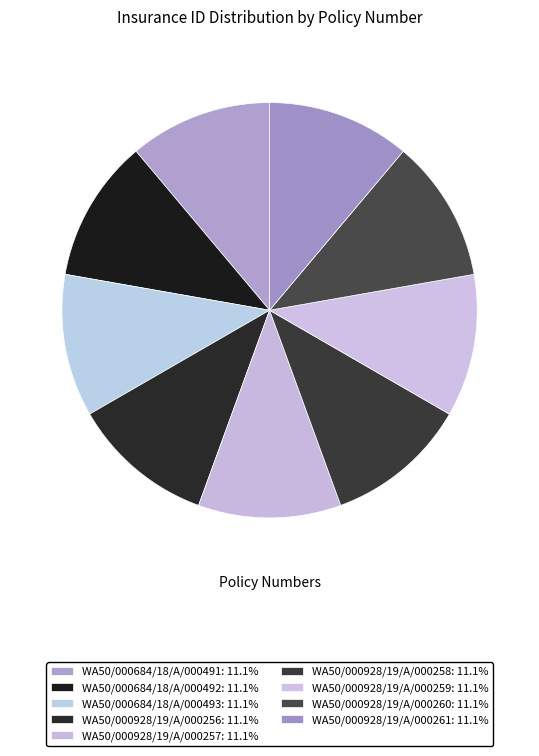

How many slices are in this pie chart?

9